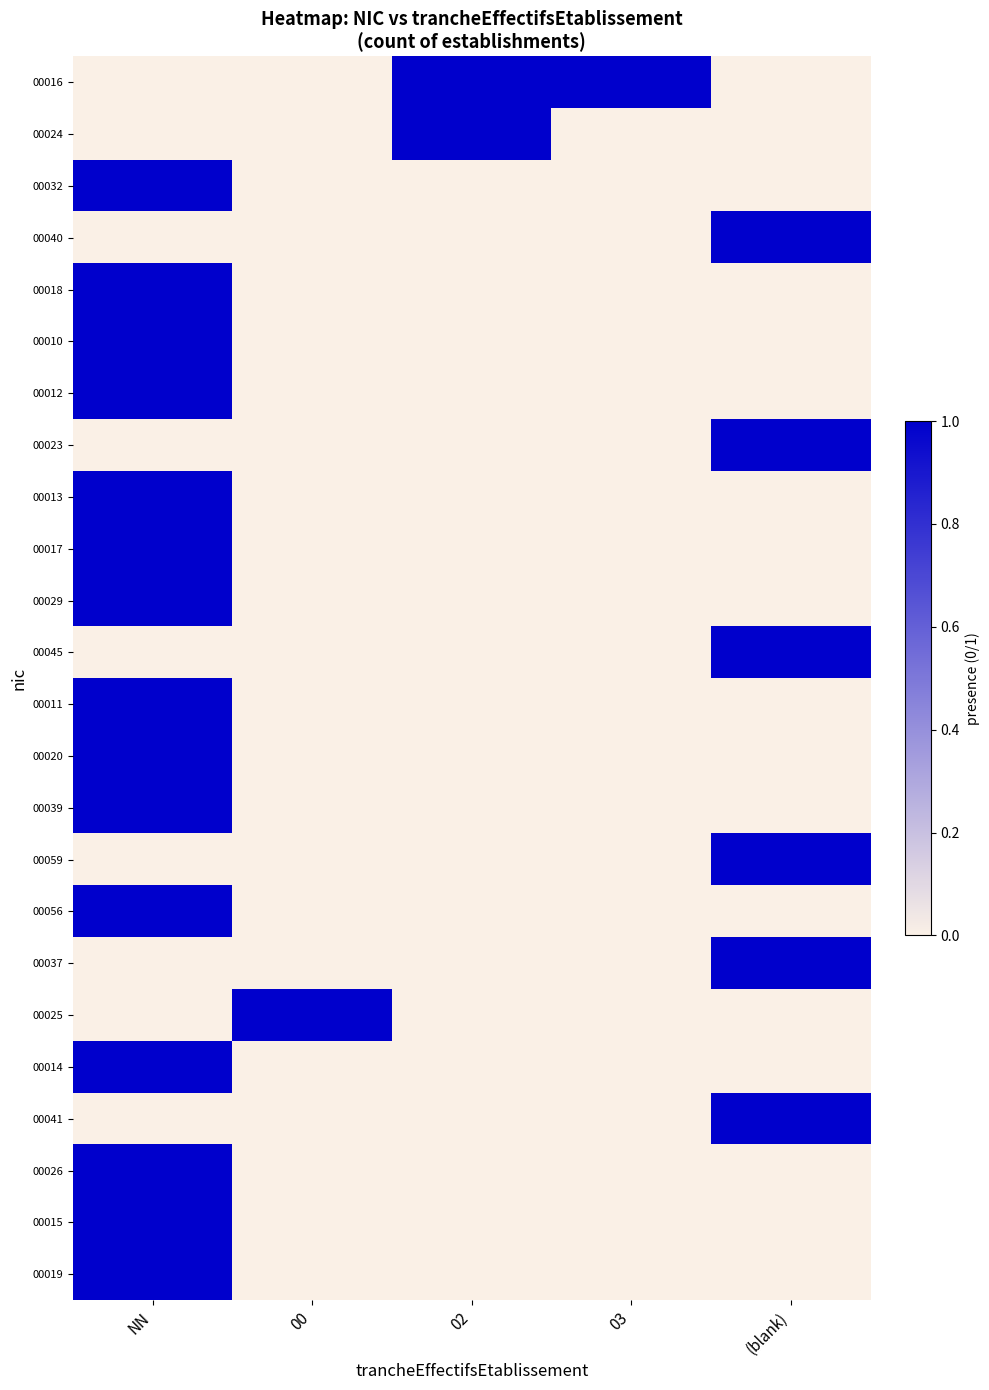

What is the spread (max minus min) of values at 00?

1